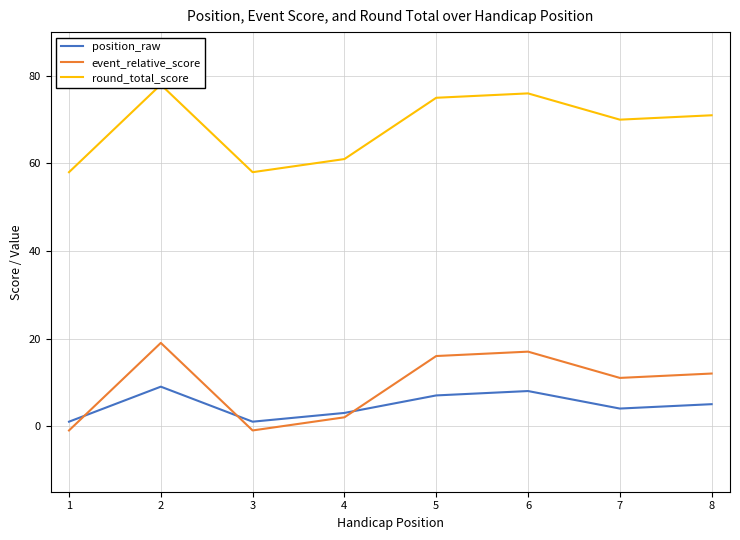

What is the maximum value for position_raw?

9